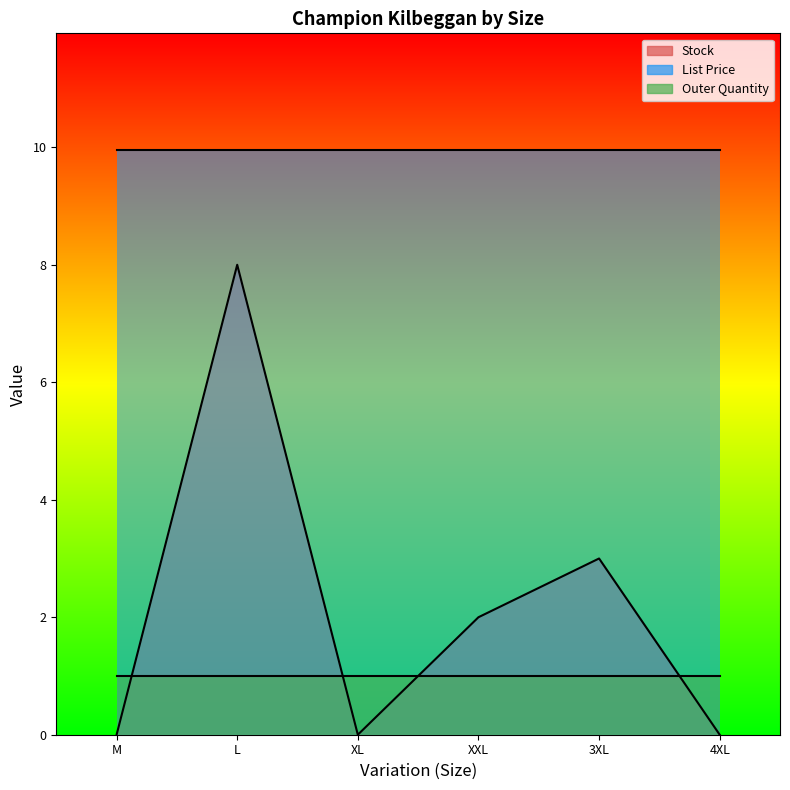

What is the spread (max minus min) of values at XXL?

8.9